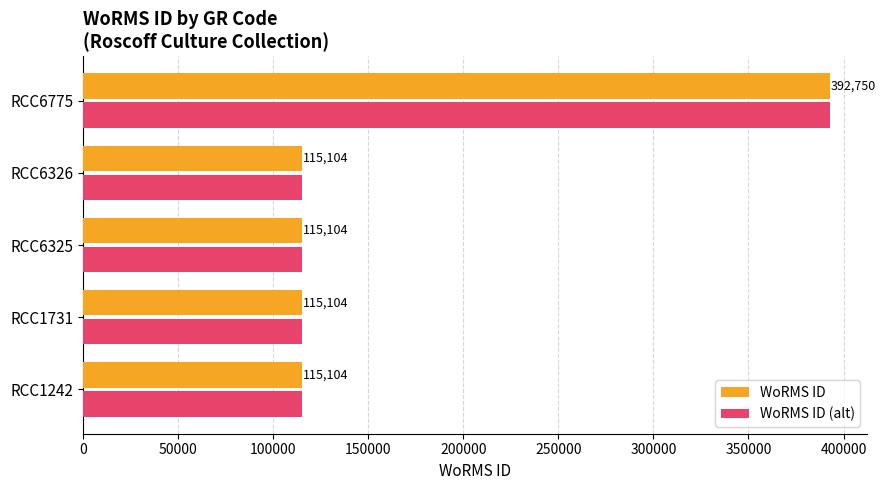

What is the difference between the WoRMS ID values at RCC1242 and RCC6775?

277646